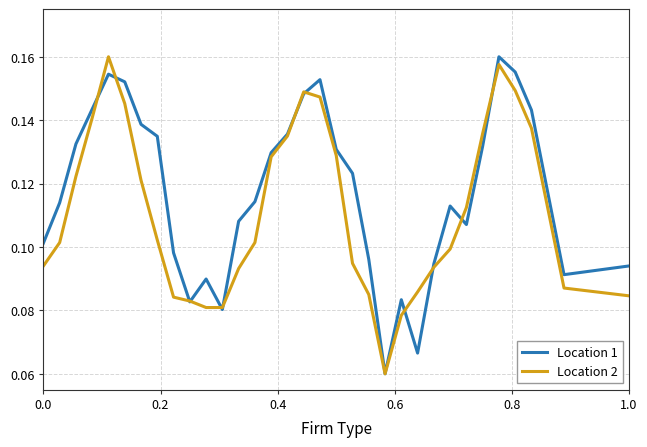

Which series has the largest total across all categories?

Location 1